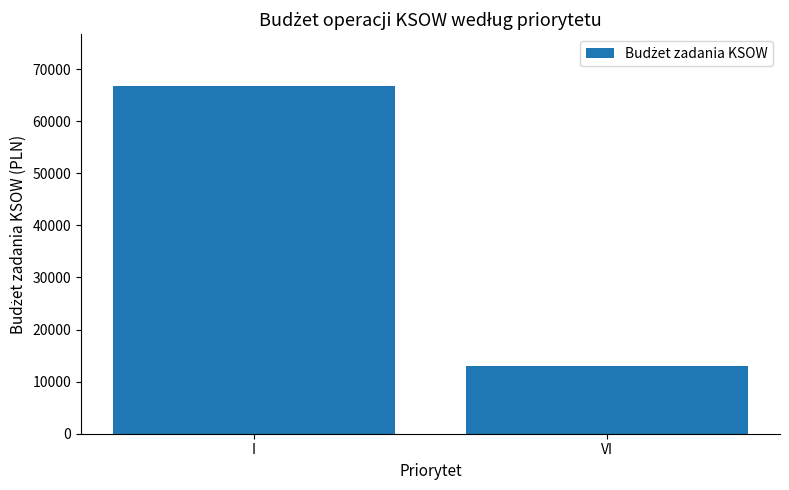

What position from the left is VI?

2